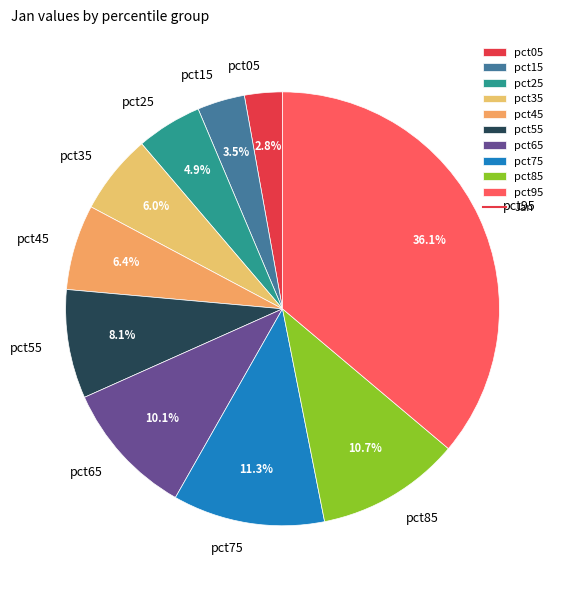

To the nearest percent, what percentage of the pie is pct95?

36%